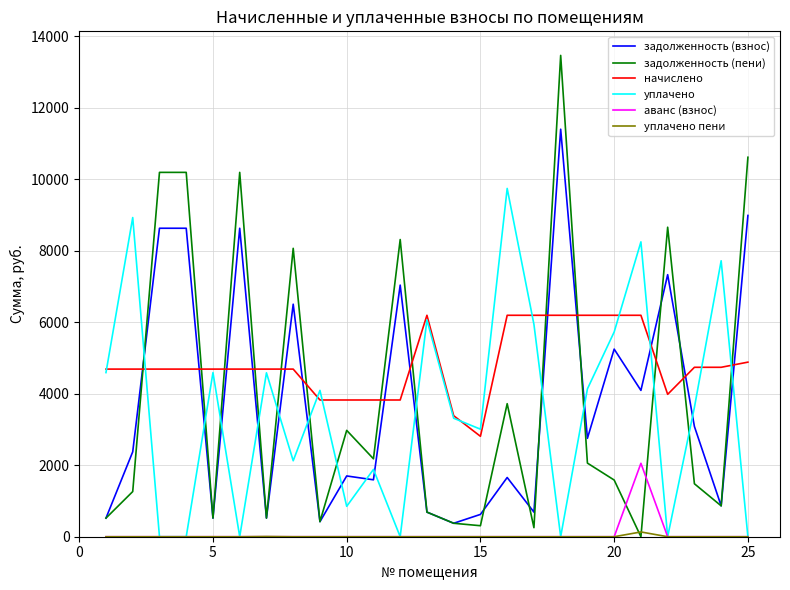

How many lines are shown in the chart?

6